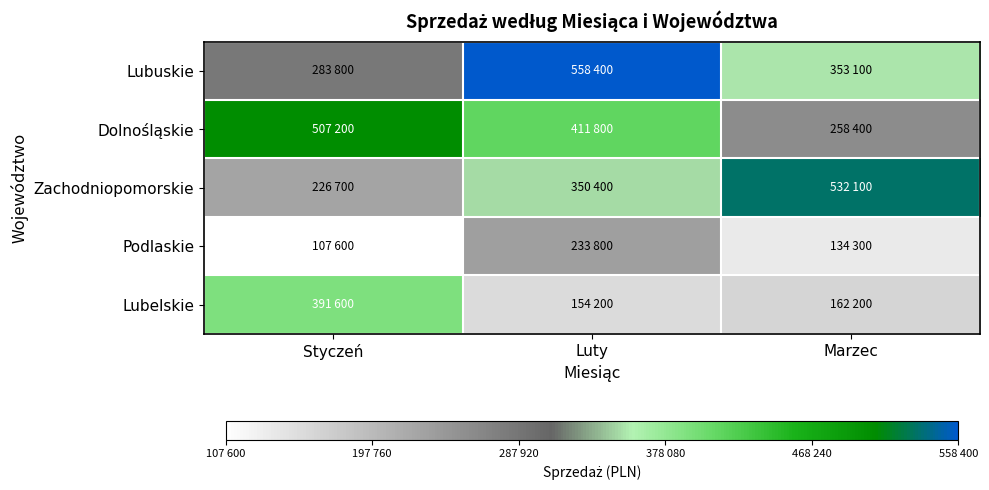

Which series has the widest spread of values?

Zachodniopomorskie